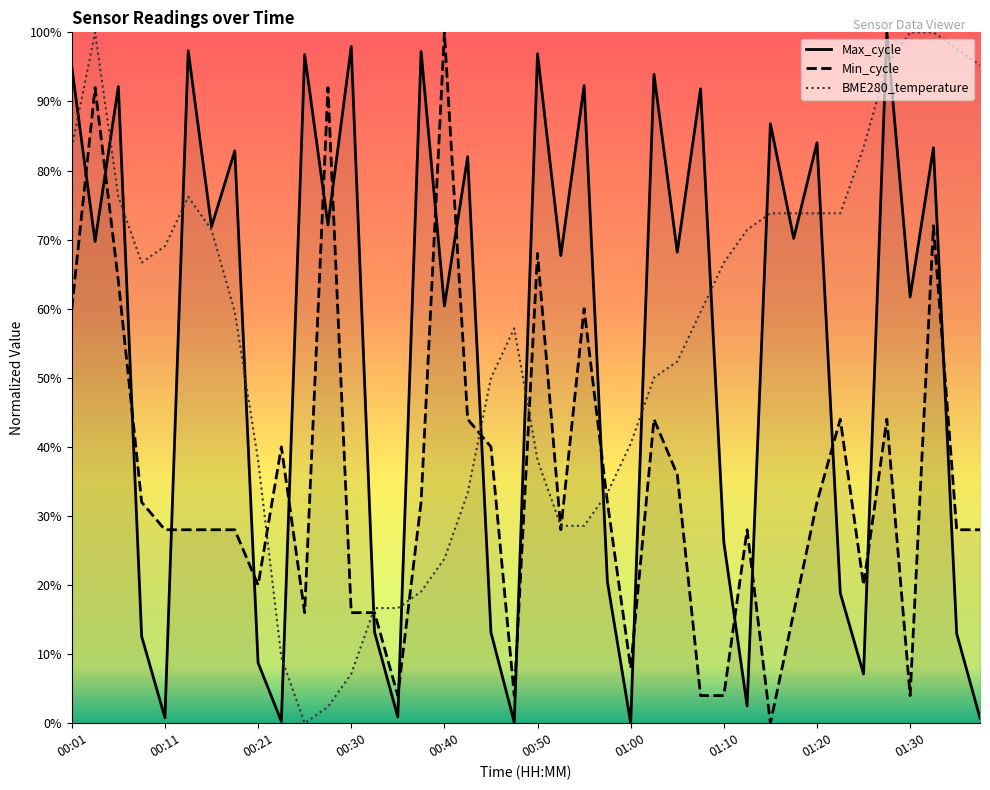

Which series changed the most between 01:07 and 01:32?

Min_cycle